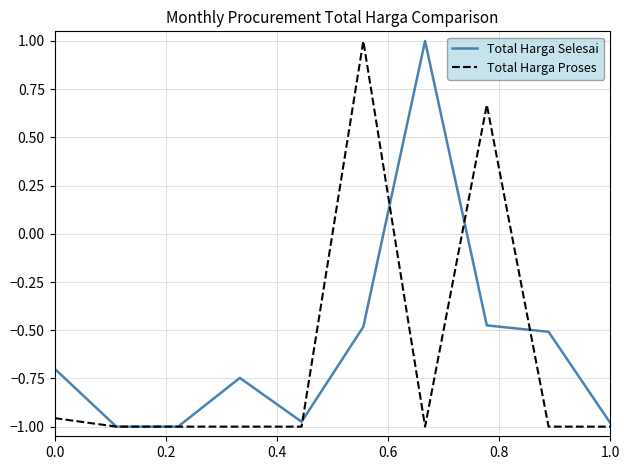

What is the maximum value shown in the chart?

1.0